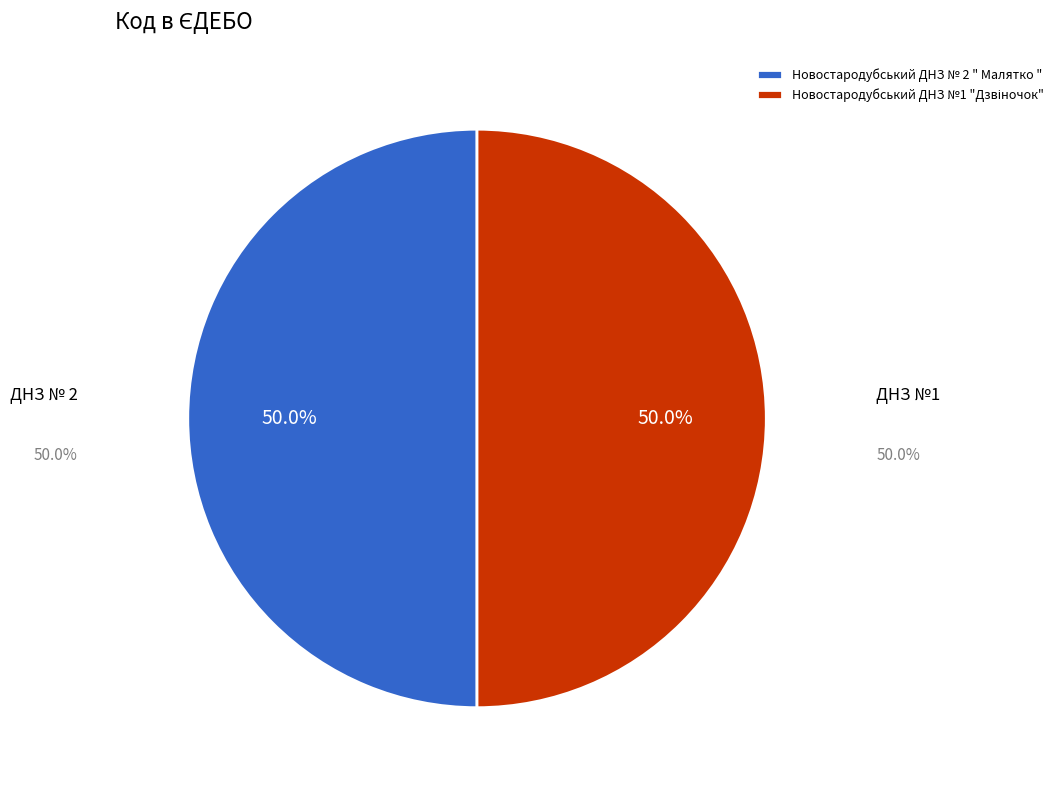

What percentage is NOT represented by Новостародубський ДНЗ № 2 " Малятко "?

50.0%